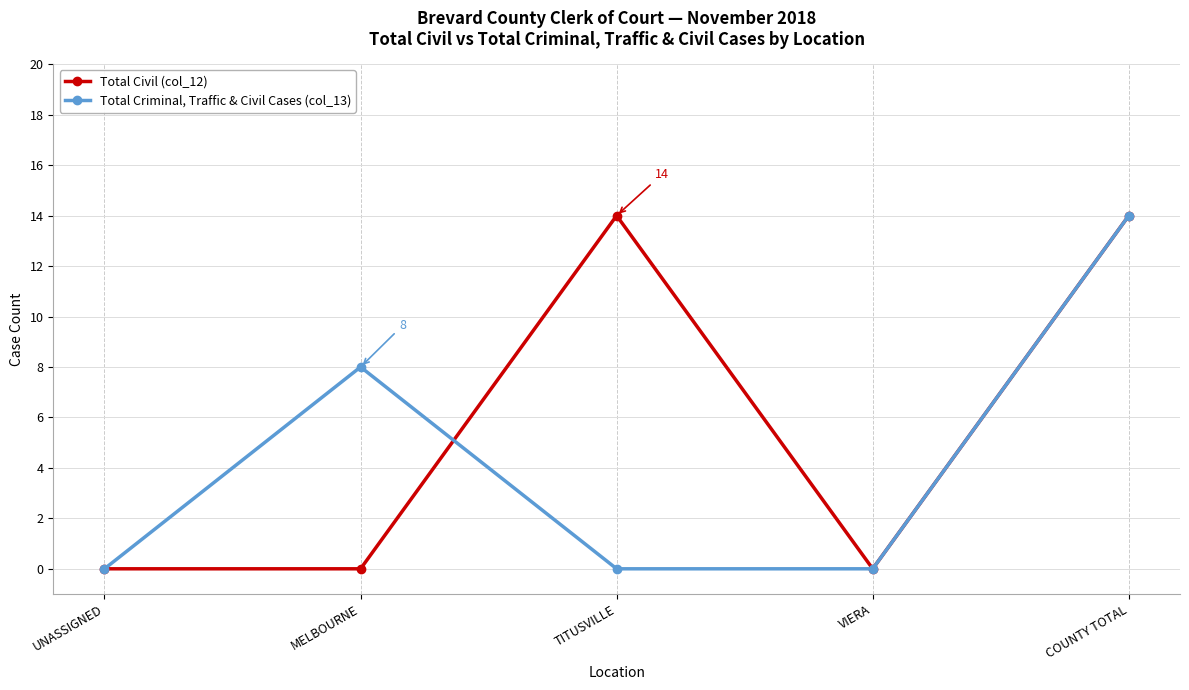

What position from the right is MELBOURNE?

4